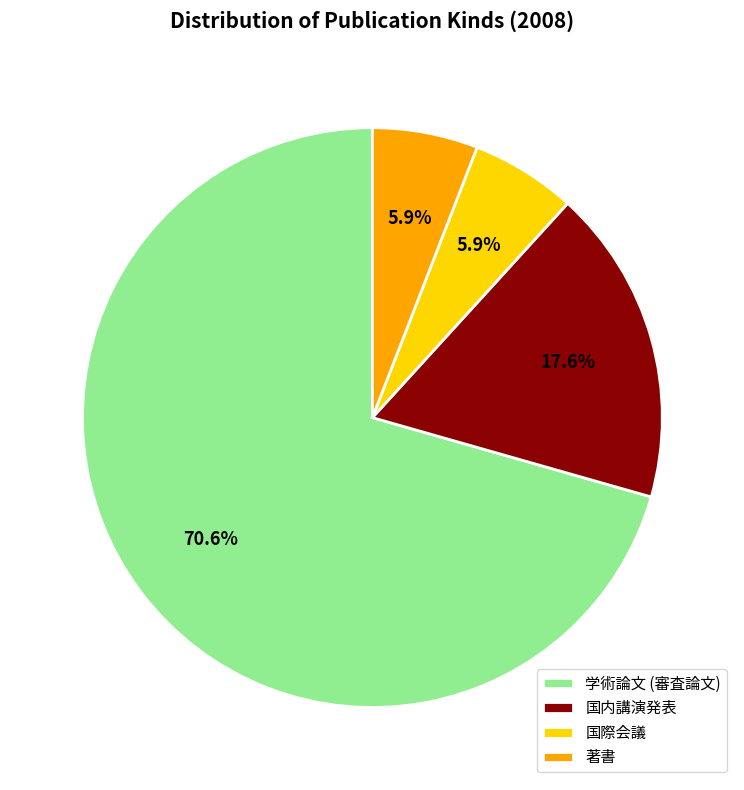

Between 学術論文 (審査論文) and 国際会議, which is larger?

学術論文 (審査論文)